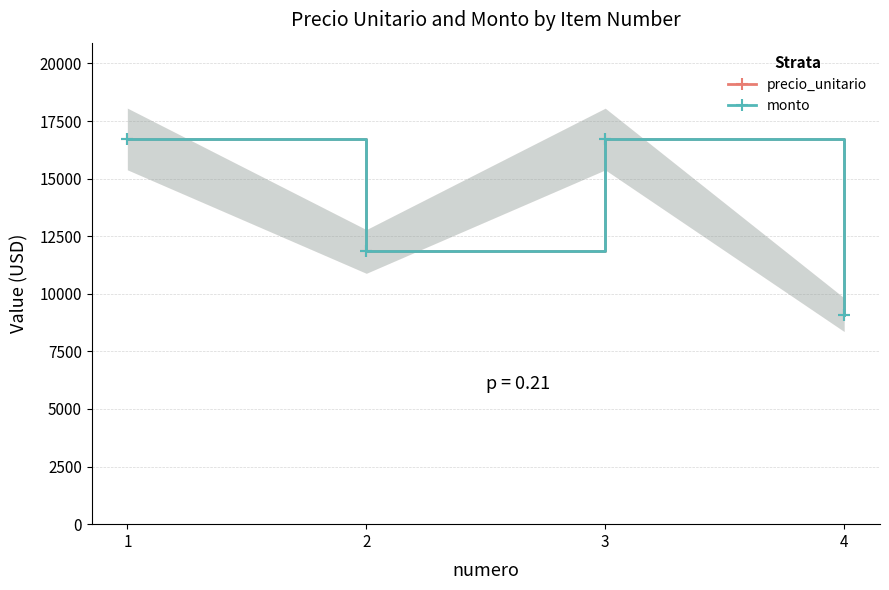

How many interior local valleys does the monto series have?

1